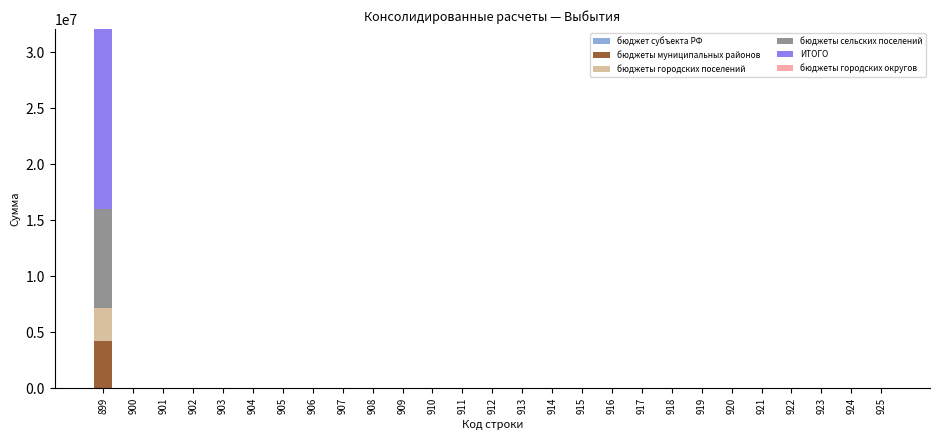

What is the maximum value for бюджеты муниципальных районов?

4198000.0